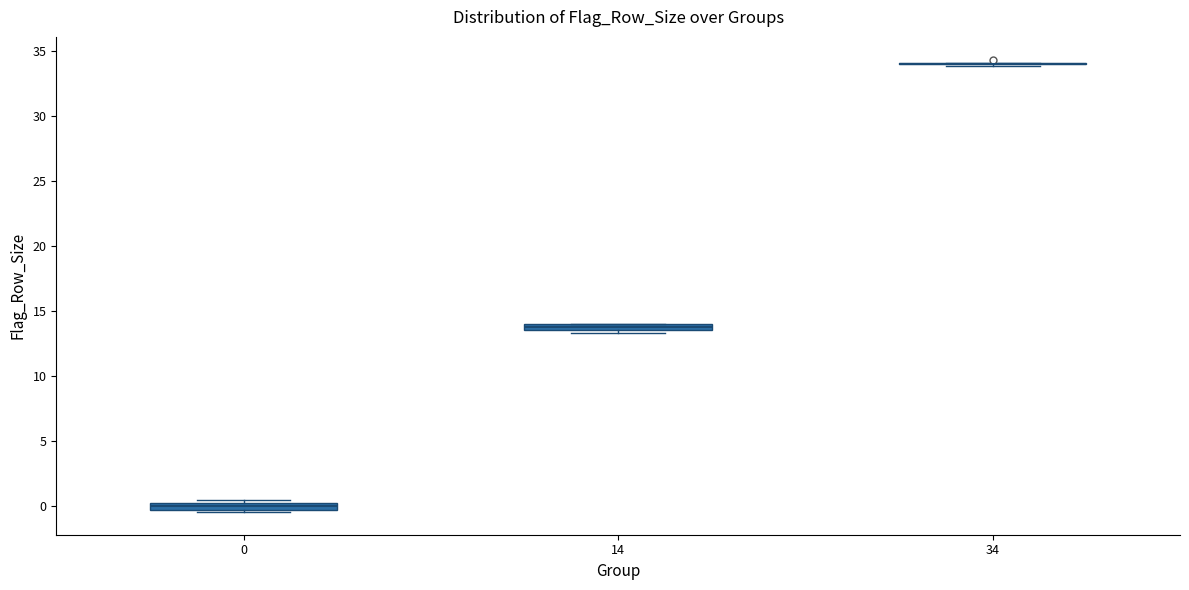

Where is the upper edge of the box at x = 14 on the y-axis? The values are not printed on the chart, so give them approximately, as read against the axis.

14.0